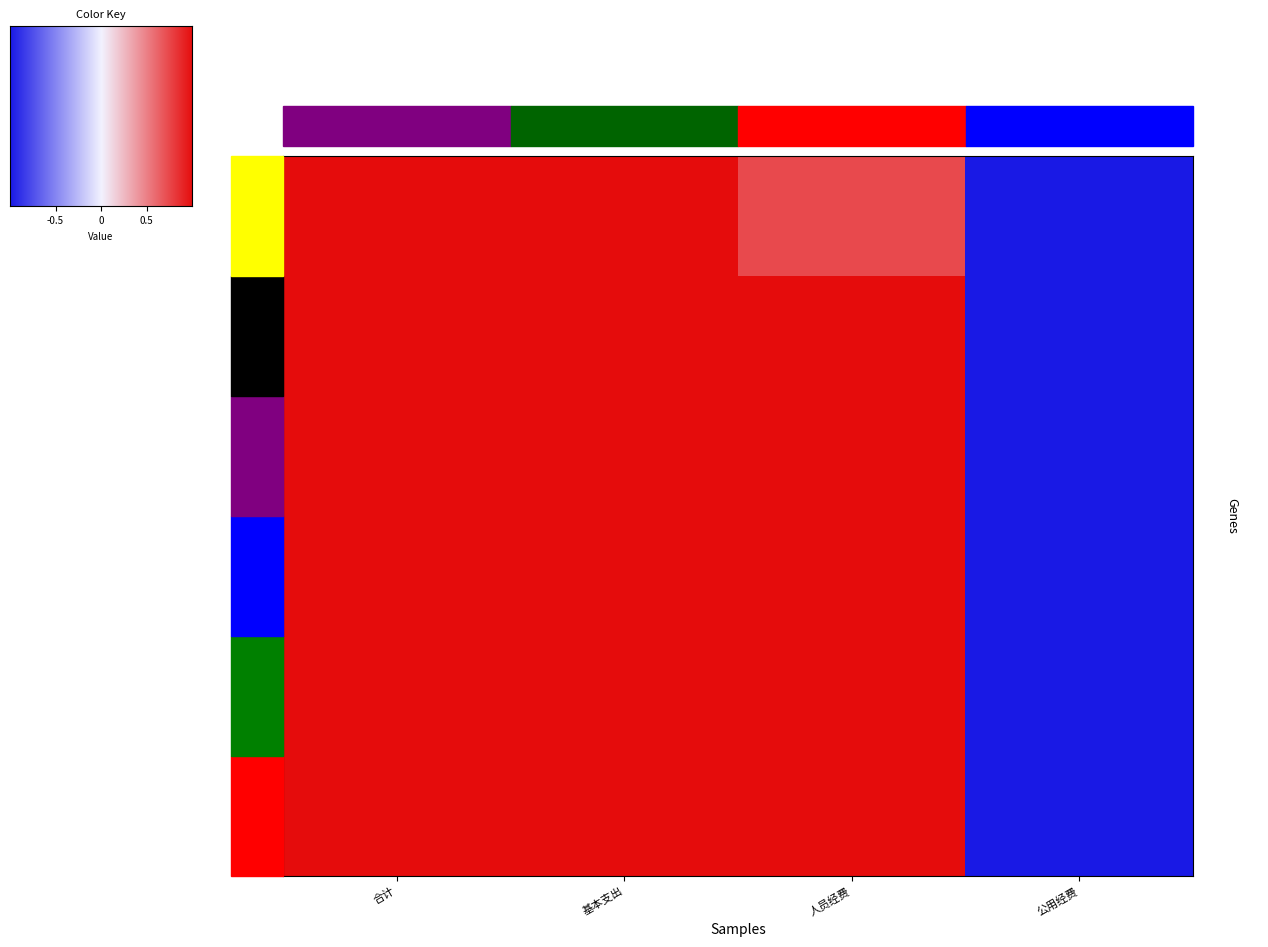

The 机关事业单位基本养老保险缴费支出 series shows 1.0 at 人员经费. True or false?

True